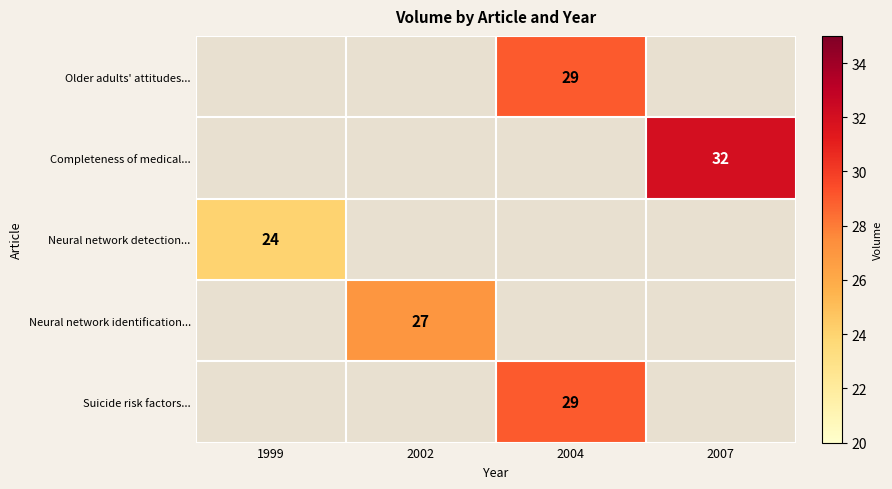

How many categories are shown in the chart?

4